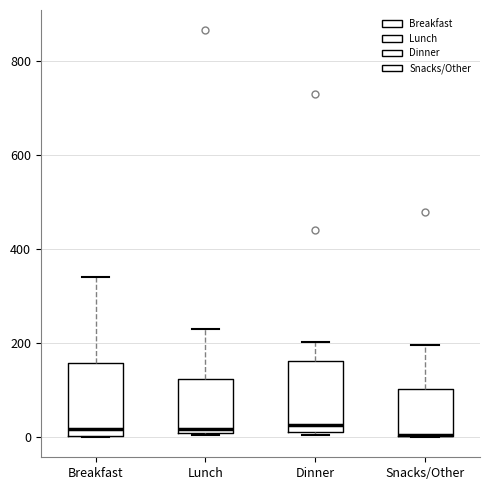

Where is the lower edge of the box for Breakfast on the y-axis? The values are not printed on the chart, so give them approximately, as read against the axis.

0